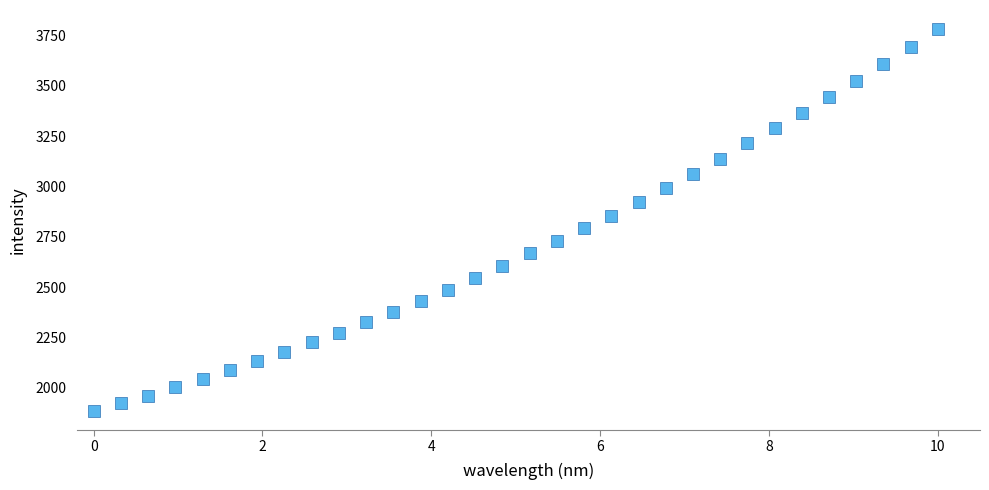

What is the range of Y values (max minus min)?

1898.1